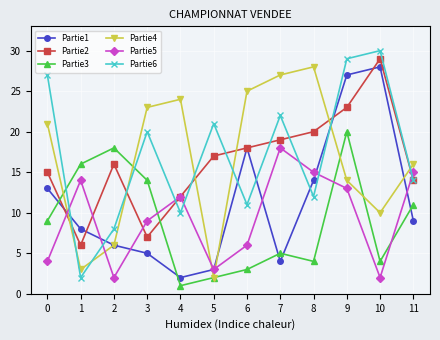

At which category is the sum across all series the highest?

9